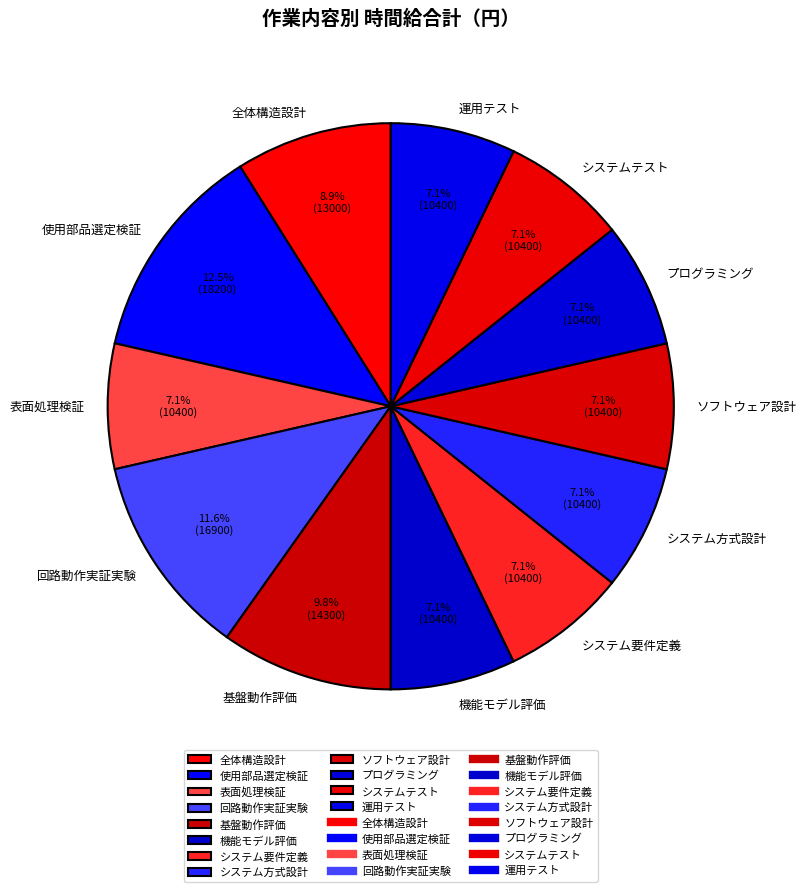

To the nearest percent, what portion does 回路動作実証実験 represent?

12%